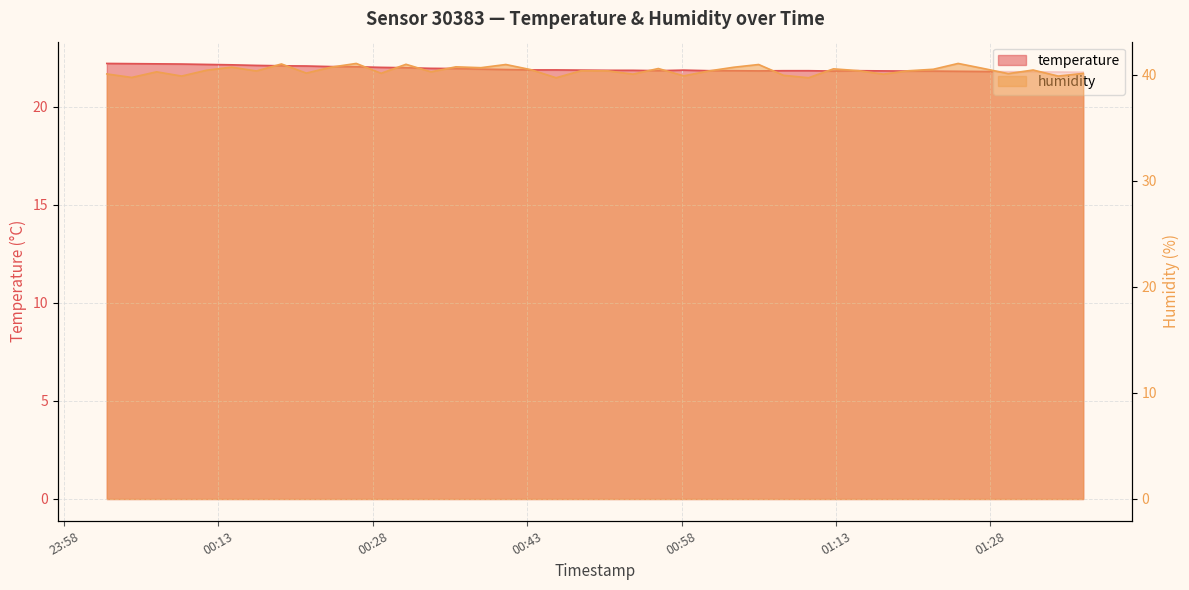

What is the smallest value displayed?

21.8